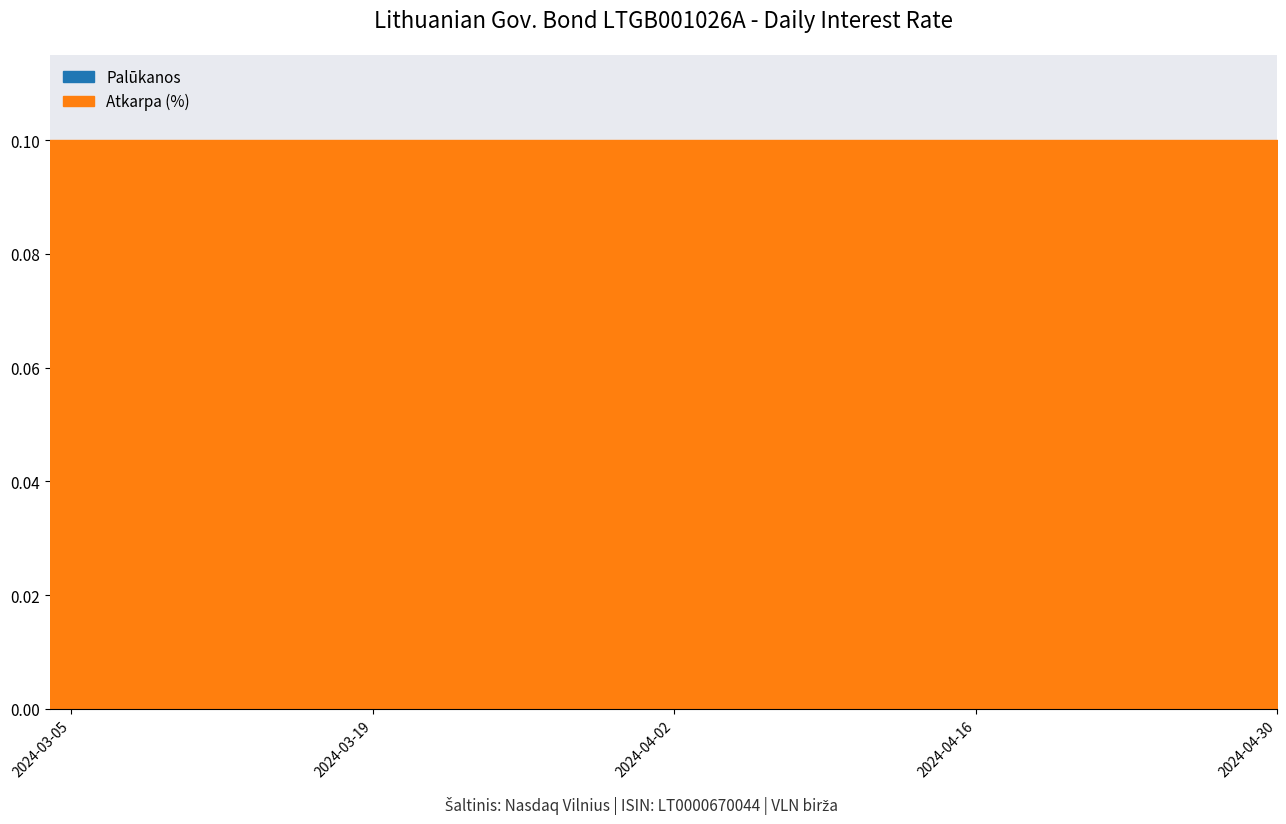

What is the spread (max minus min) of values at 2024-04-25?

0.1